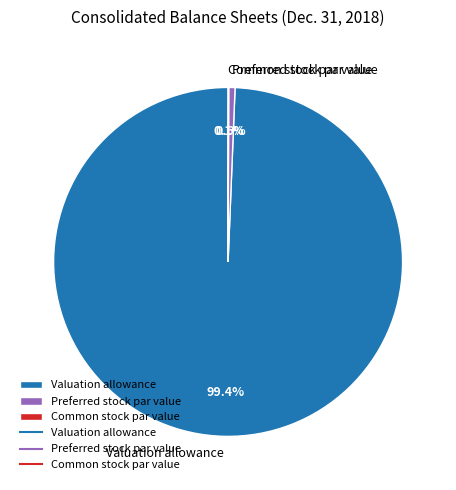

Combined, what portion of the pie is Preferred stock par value and Valuation allowance?

99.9%